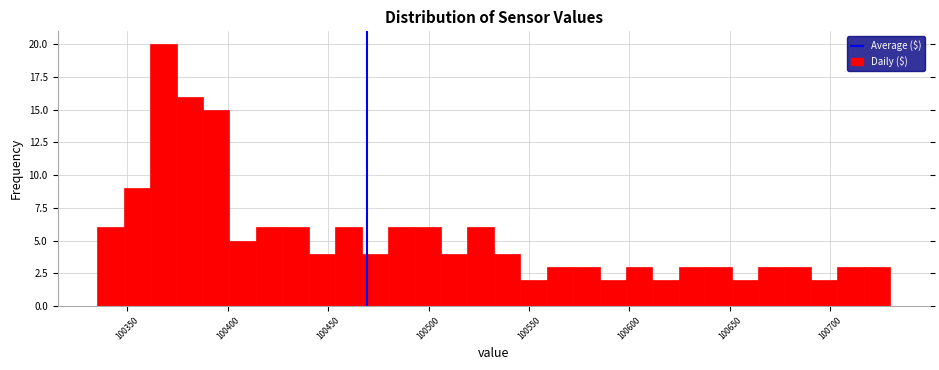

Read against the x-axis, roughly where is the centre of the tallest bar?

100370